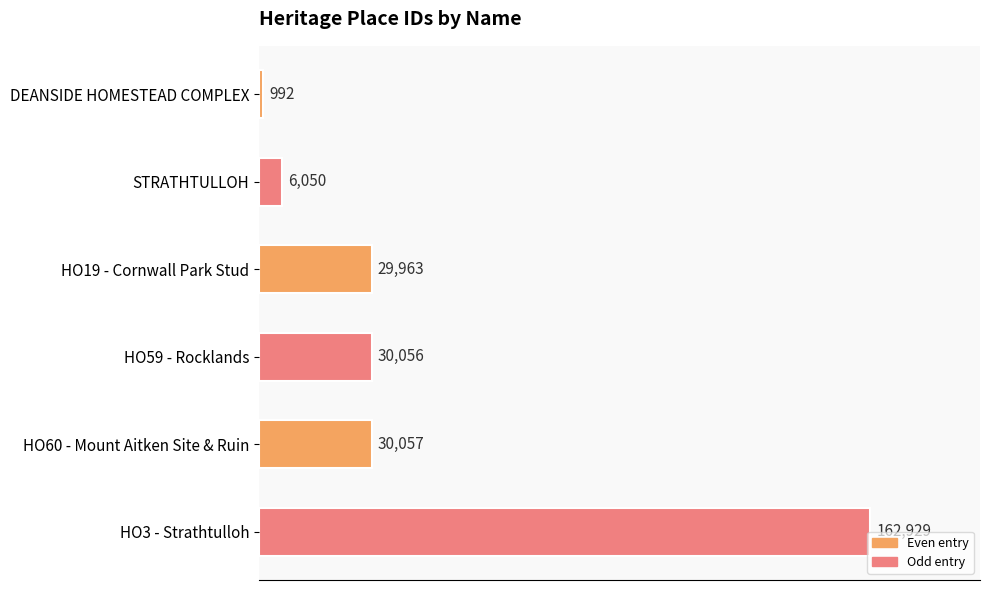

What is the minimum value shown in the chart?

992